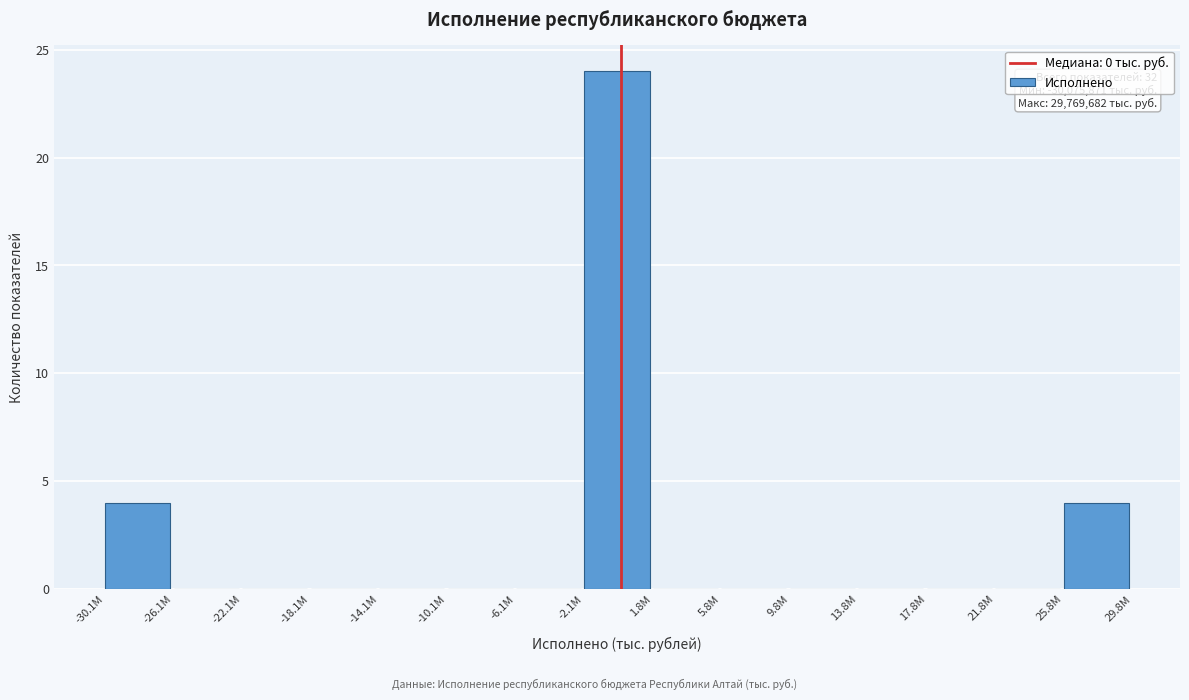

Reading left to right, list all the values displayed in this chart.

-30.1M=4	-26.1M=0	-22.1M=0	-18.1M=0	-14.1M=0	-10.1M=0	-6.1M=0	-2.1M=24	1.8M=0	5.8M=0	9.8M=0	13.8M=0	17.8M=0	21.8M=0	25.8M=4